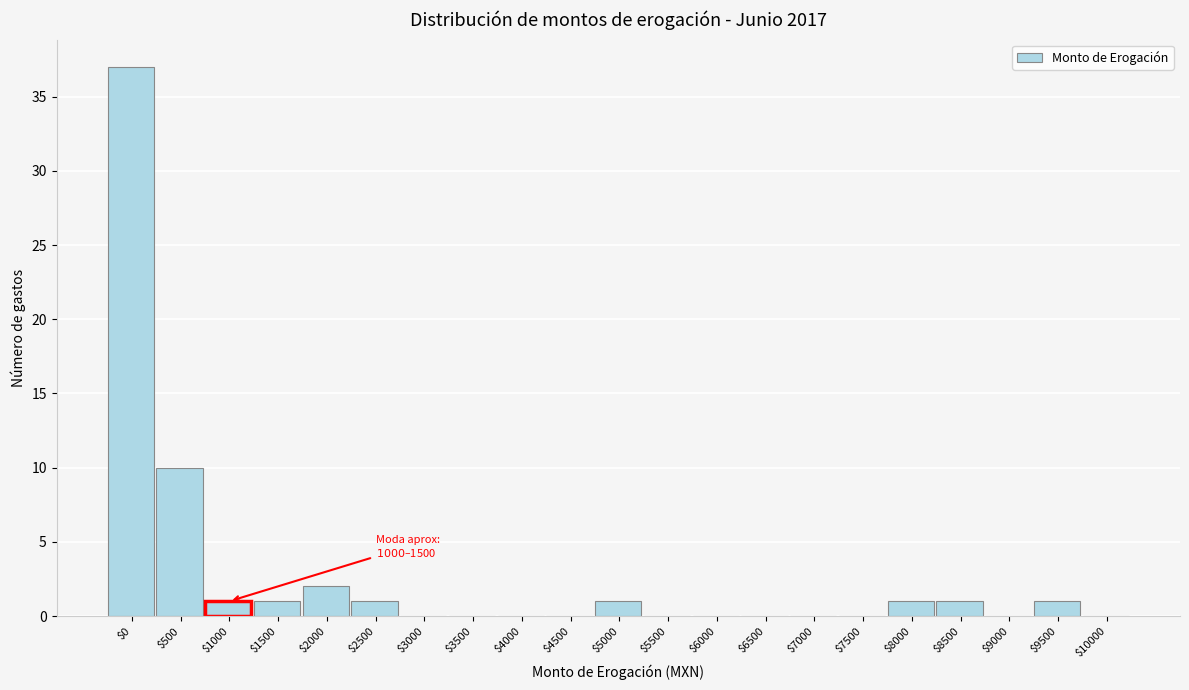

What is the maximum value shown in the chart?

37